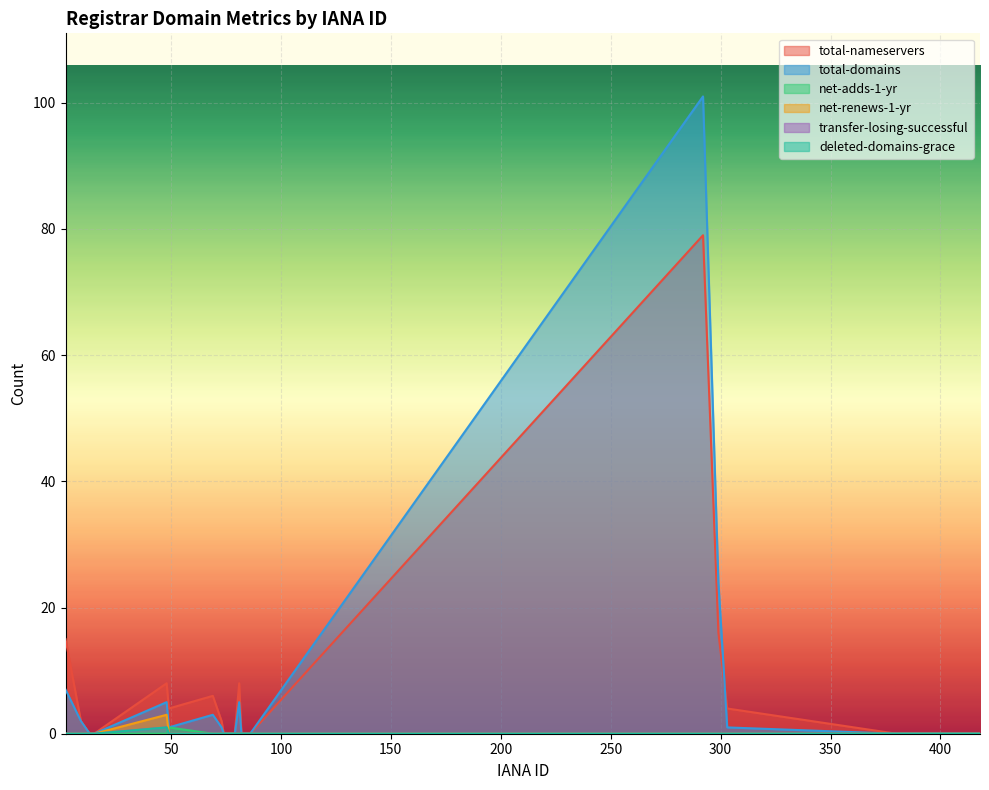

How many distinct data groups are displayed?

6